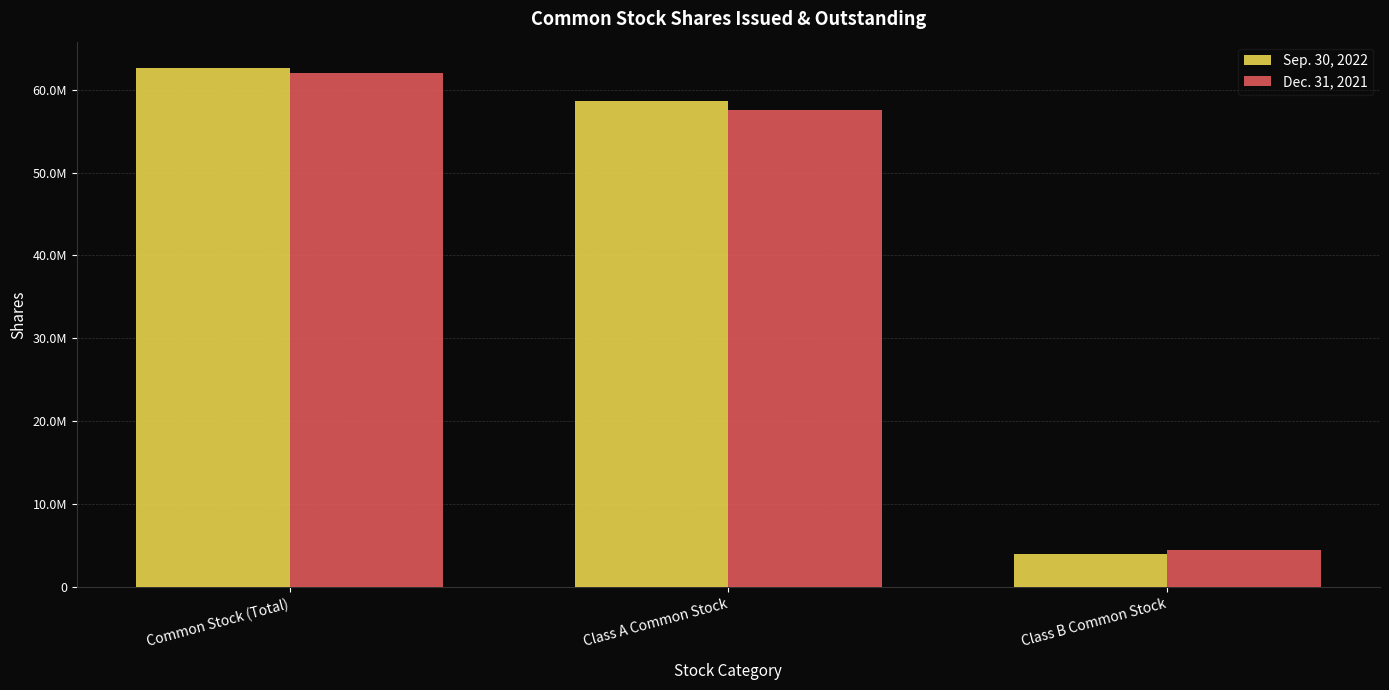

What is the label of the 3rd bar from the left?

Class B Common Stock